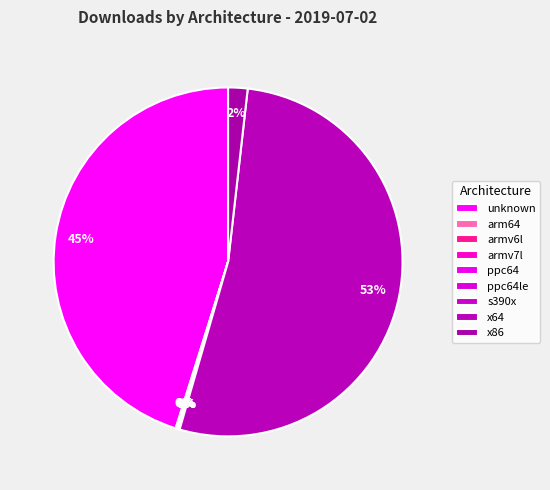

To the nearest percent, what is the difference between the largest and smallest slice percentages?

53%